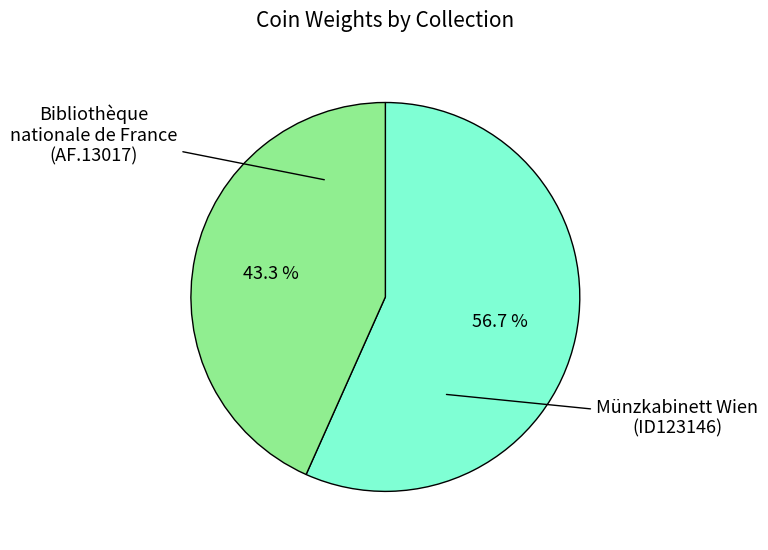

Is there a majority slice in this chart?

Yes